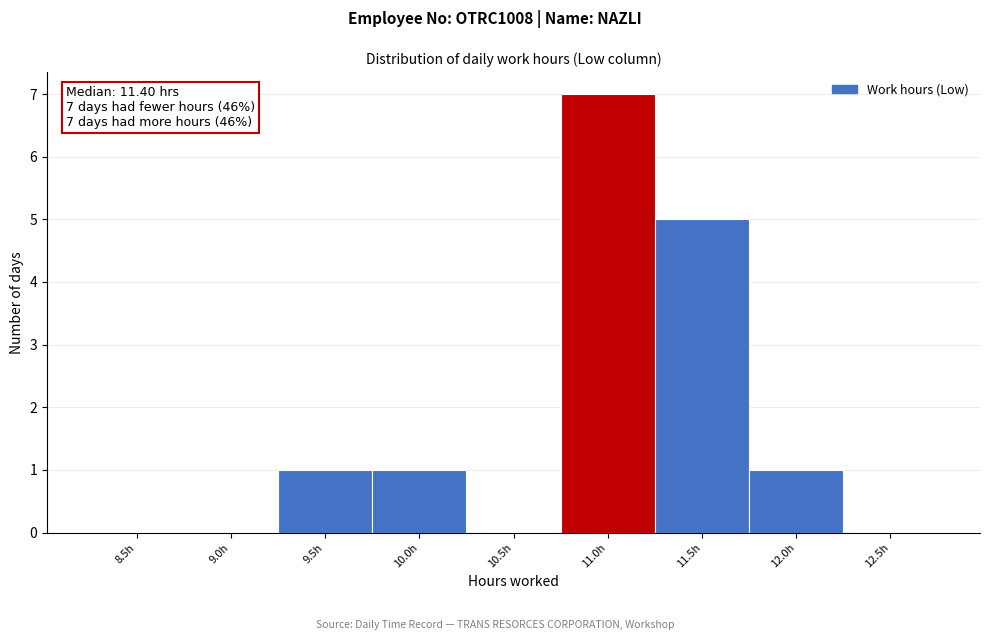

Reading left to right, what are all the values shown in this chart?

8.5h=0	9.0h=0	9.5h=1	10.0h=1	10.5h=0	11.0h=7	11.5h=5	12.0h=1	12.5h=0